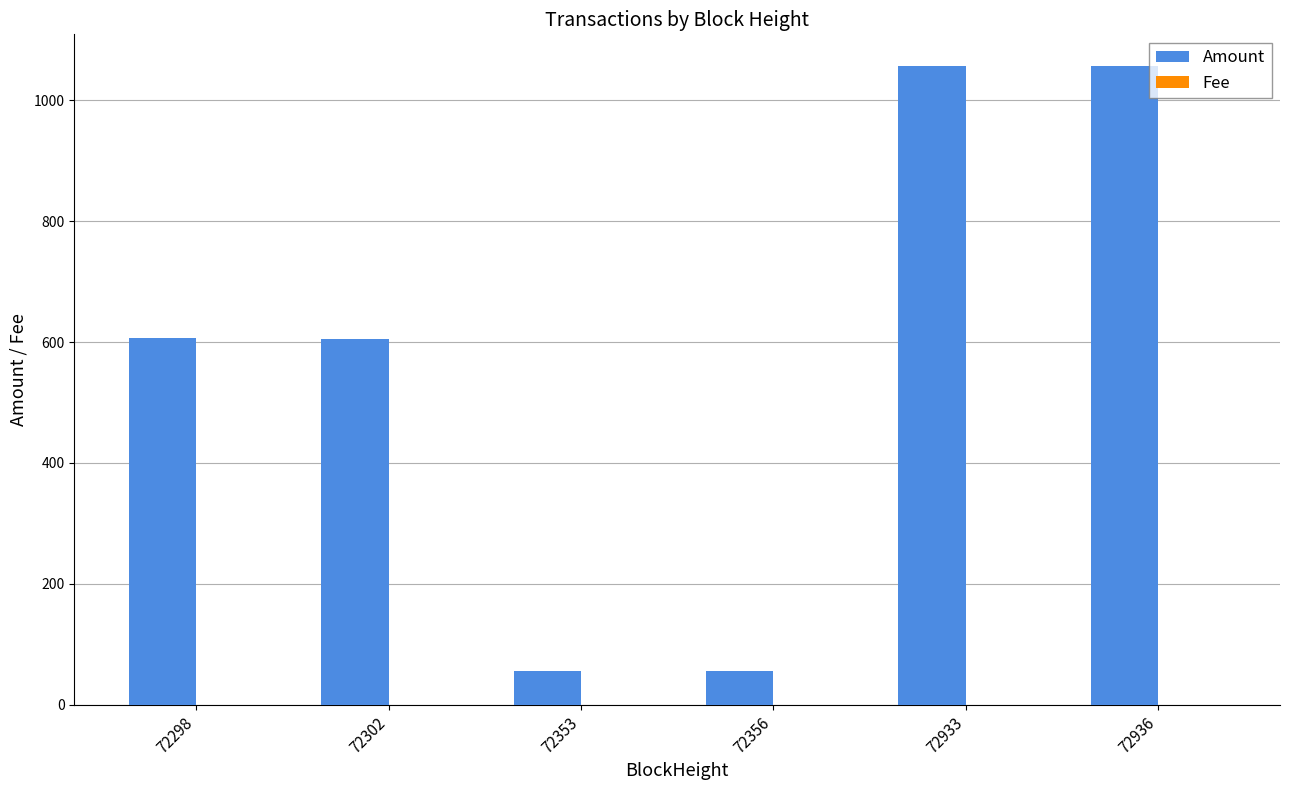

Between 72298 and 72933, which series saw the biggest shift?

Amount